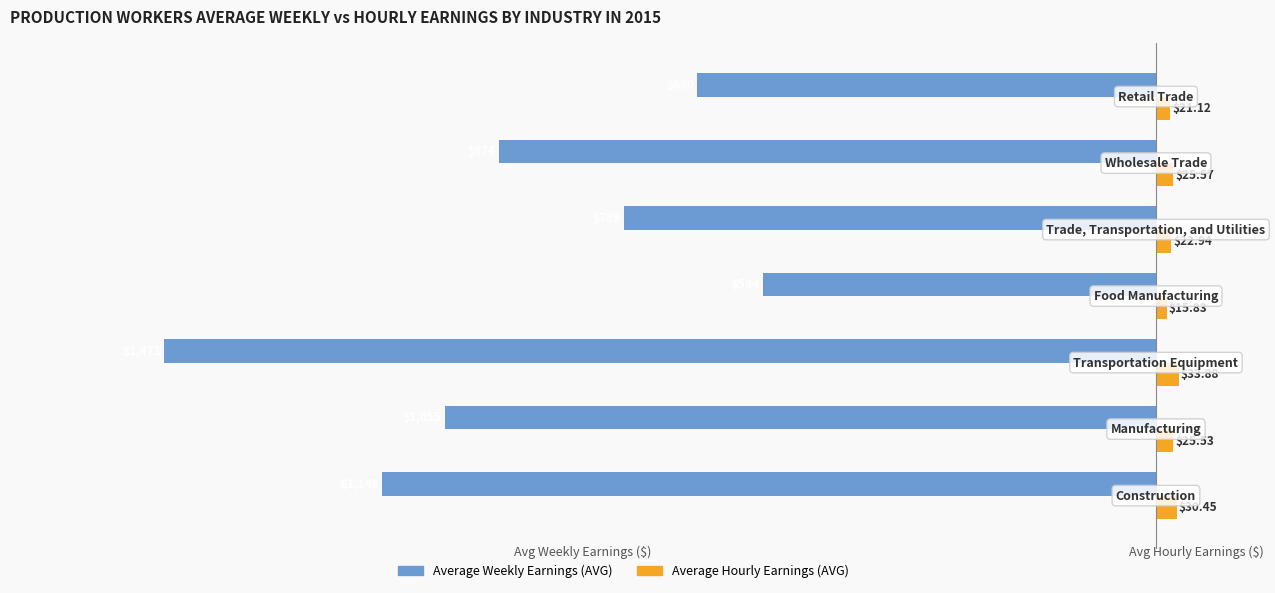

List the series in order of their overall mean, lowest first.

Average Weekly Earnings (AVG), Average Hourly Earnings (AVG)